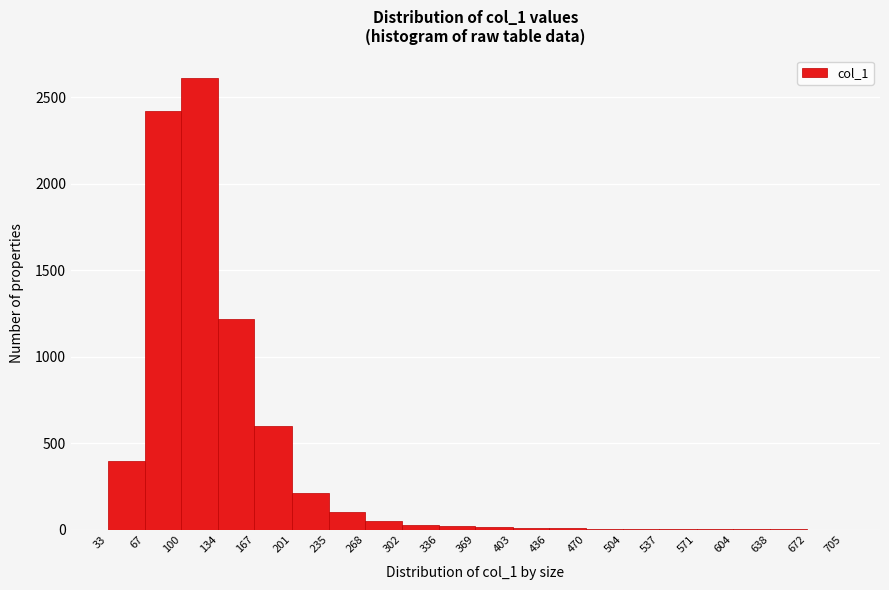

Reading left to right, list every bar in this chart as the range it spans on the x-axis followed by its height. The values are not printed on the chart, so give them approximately, as read against the axis.

33 to 67: 400
67 to 100: 2400
100 to 134: 2600
134 to 167: 1200
167 to 201: 600
201 to 235: 200
235 to 268: 100
268 to 302: 50
302 to 336: under 50
336 to 369: under 50
369 to 403: under 50
403 to 436: under 50
436 to 470: under 50
470 to 504: under 50
504 to 537: under 50
537 to 571: under 50
571 to 604: under 50
604 to 638: under 50
638 to 672: under 50
672 to 705: under 50